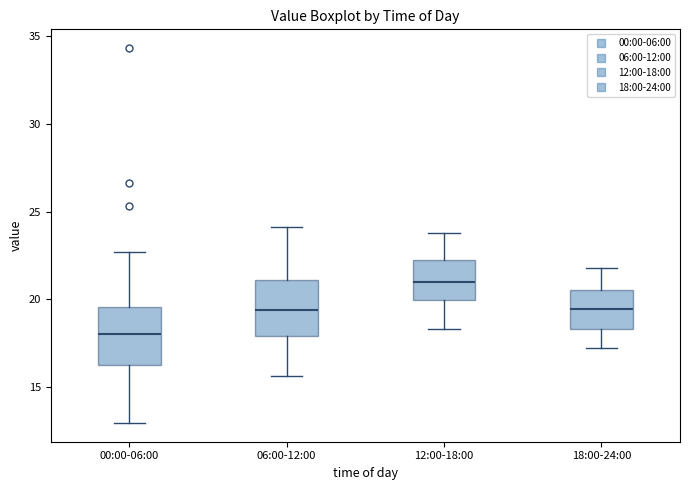

Which box has the highest median line?

12:00-18:00